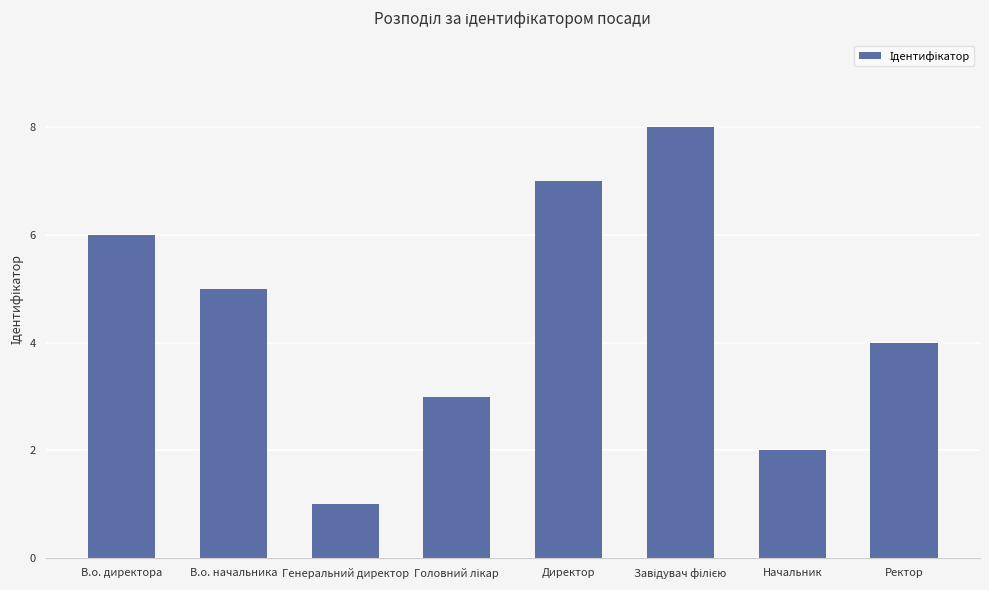

At which category does the chart reach its minimum across all series?

Генеральний директор